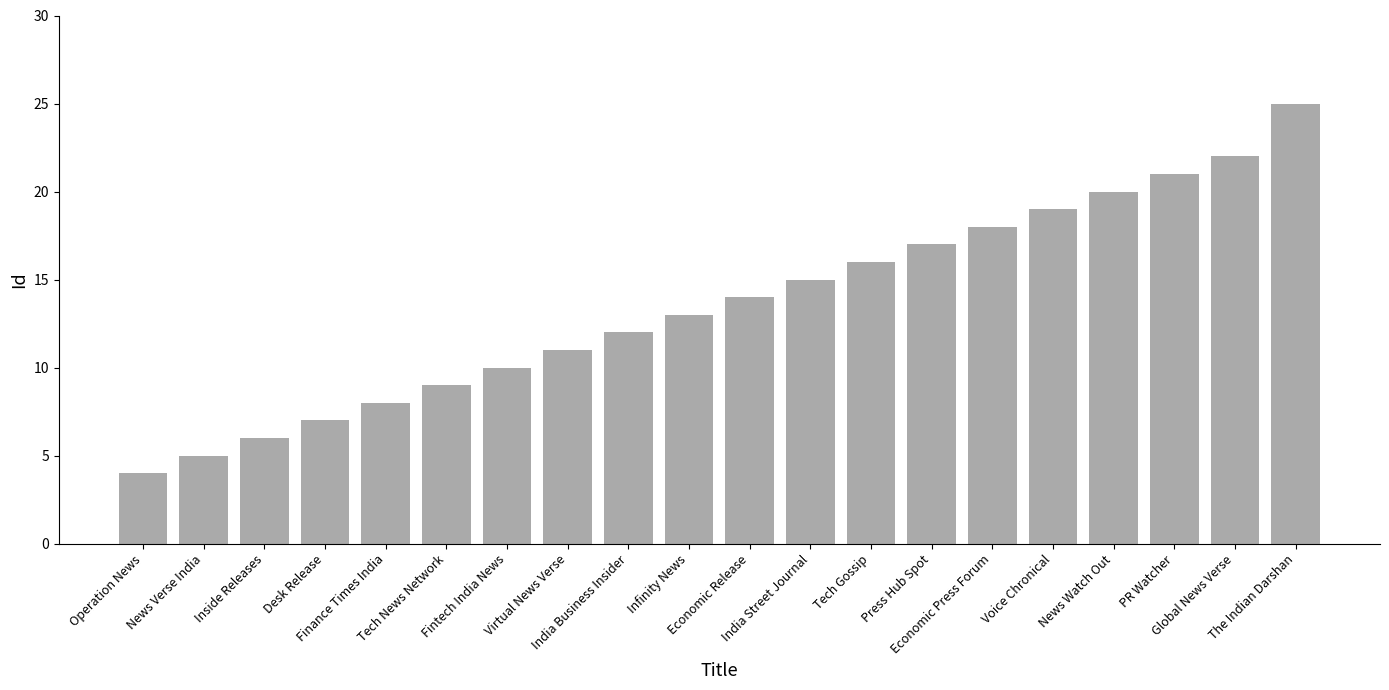

What is the change in value from Desk Release to India Street Journal?

+8